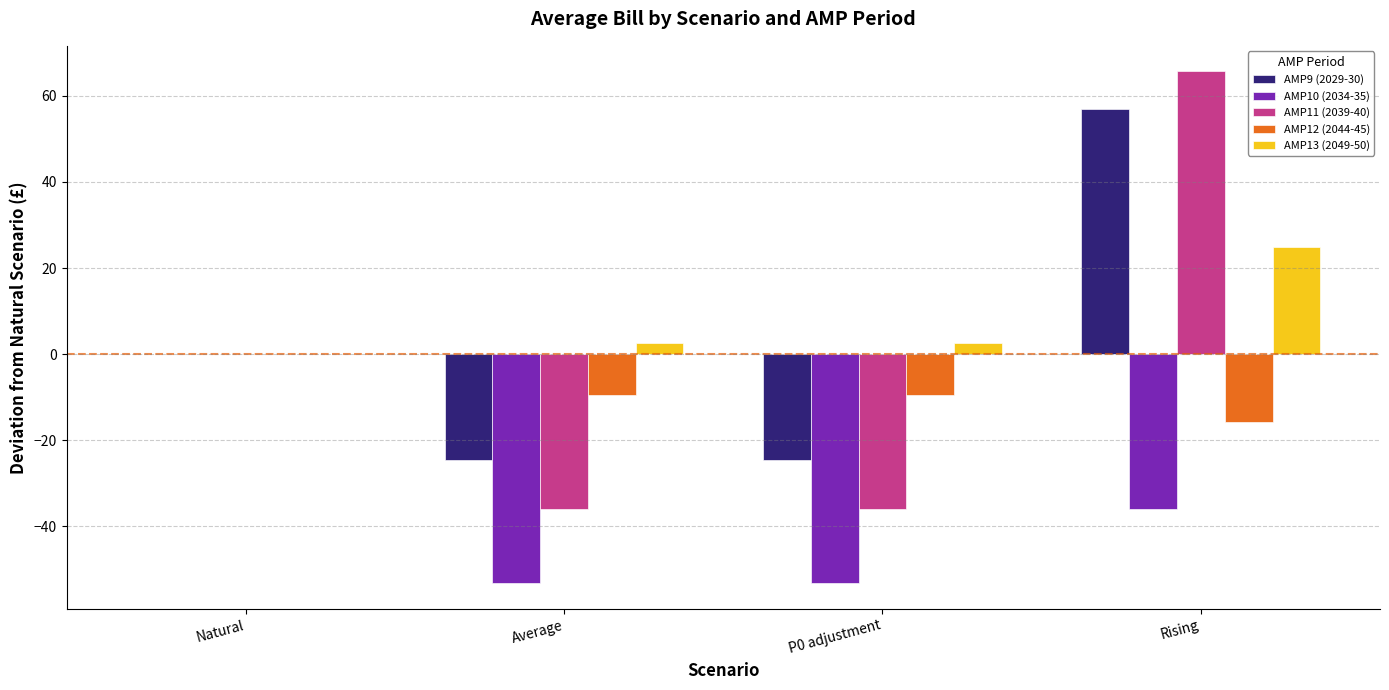

What are all the series names shown in the legend?

AMP9 (2029-30), AMP10 (2034-35), AMP11 (2039-40), AMP12 (2044-45), AMP13 (2049-50)